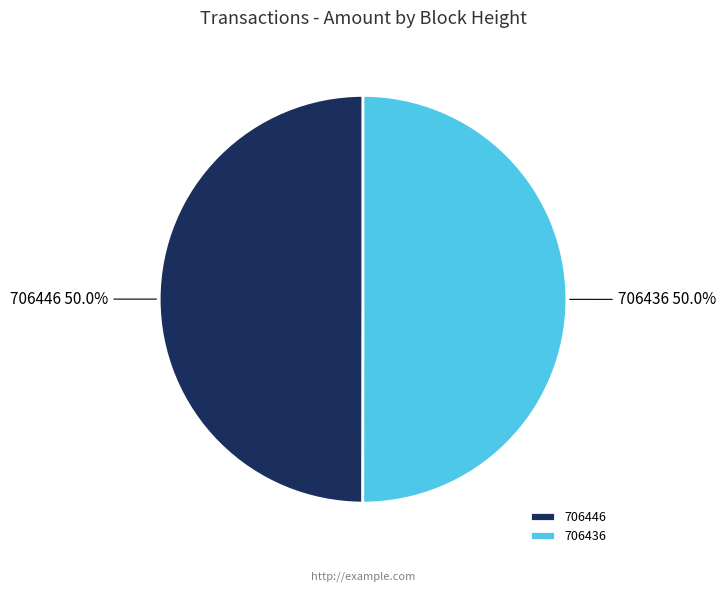

Approximately how many times larger is the value at 706446 compared to 706436?

1.0